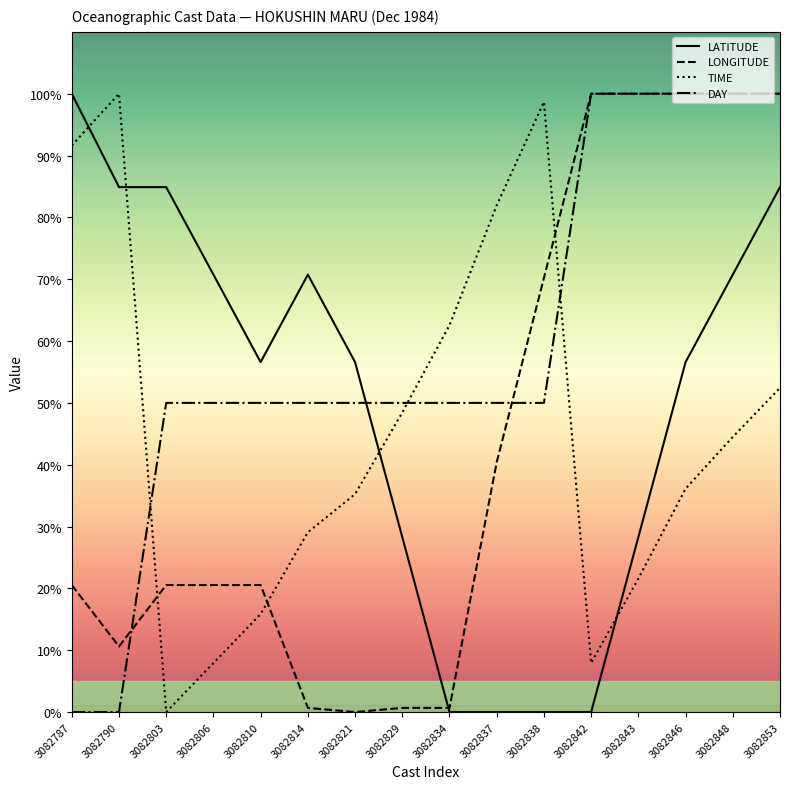

Which series changed the most between 3082821 and 3082838?

LONGITUDE